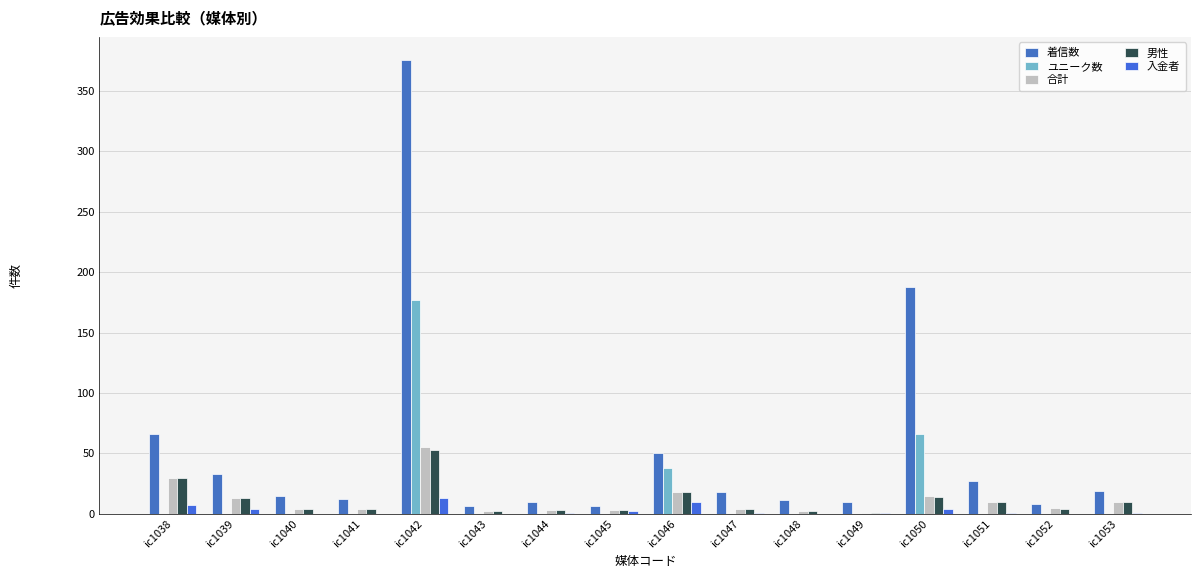

Count the number of categories in the chart.

16